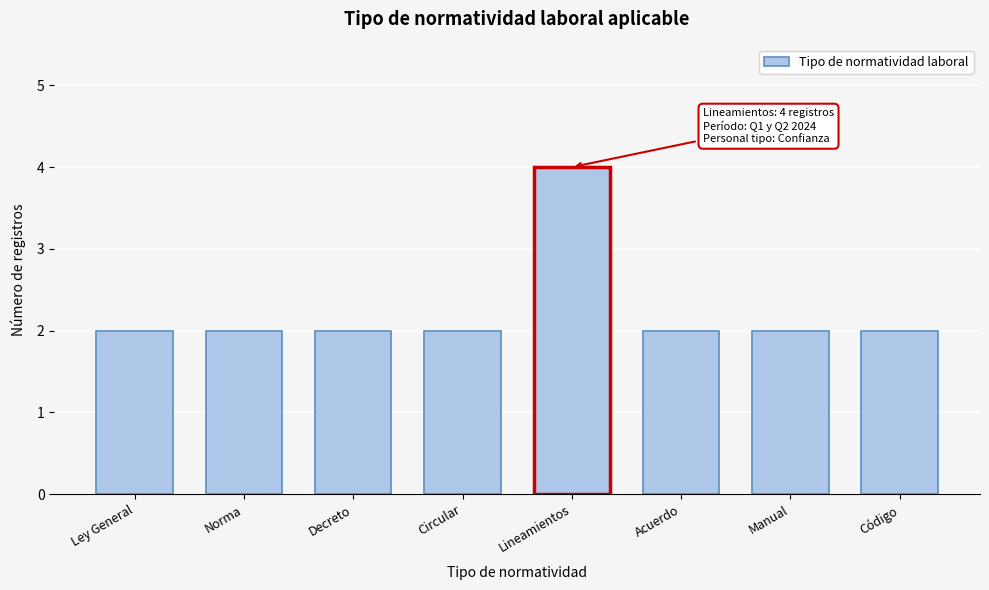

Reading left to right, what are all the values shown in this chart?

Ley General=2	Norma=2	Decreto=2	Circular=2	Lineamientos=4	Acuerdo=2	Manual=2	Código=2